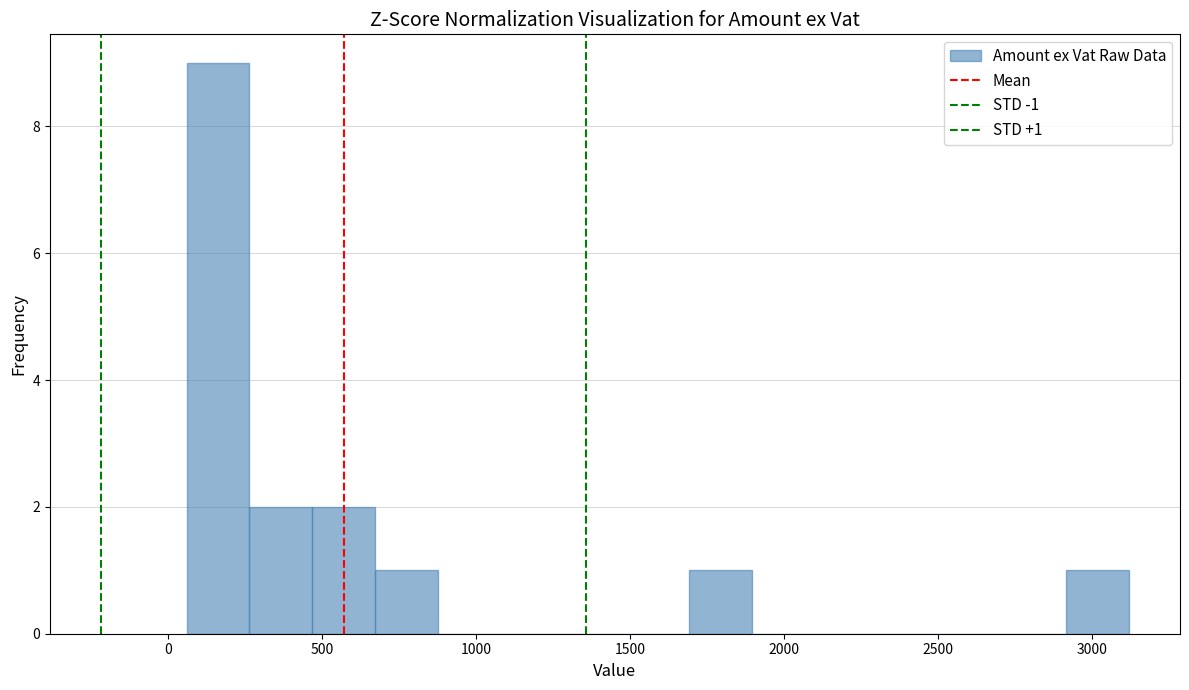

Over which range of the x-axis is the bar tallest?

50 to 250